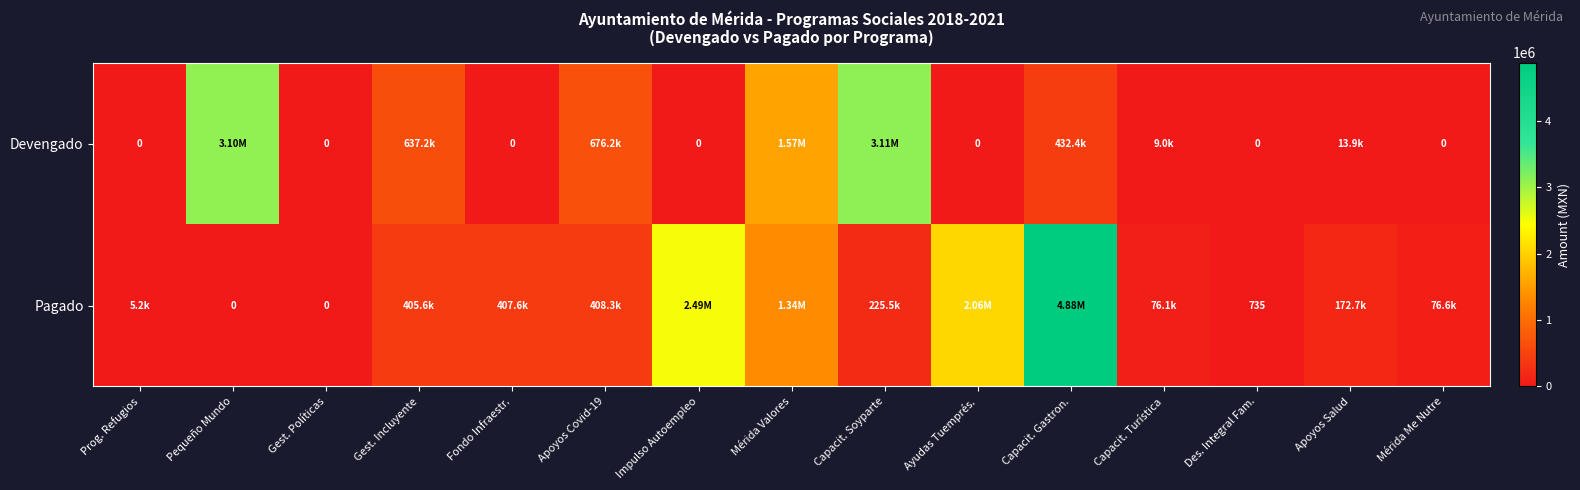

Read the Pagado value at Gest. Incluyente.

405572.4